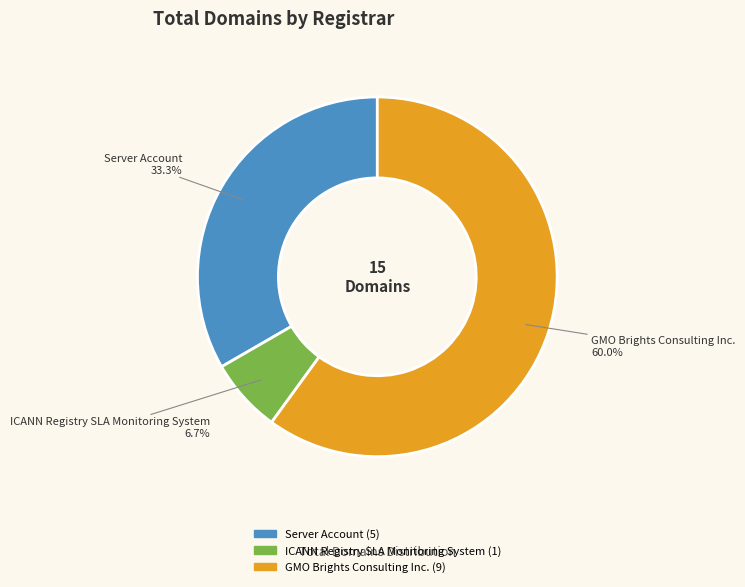

Does ICANN Registry SLA Monitoring System account for over 50% of the chart?

No